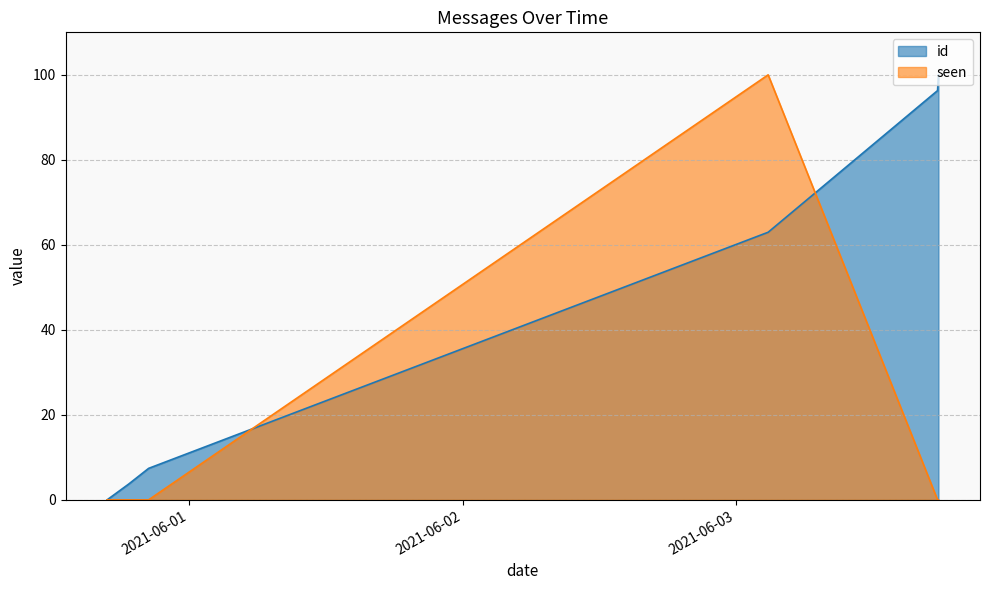

What is the difference between the highest and lowest values at 2021-06-03 02:48:30?

37.0